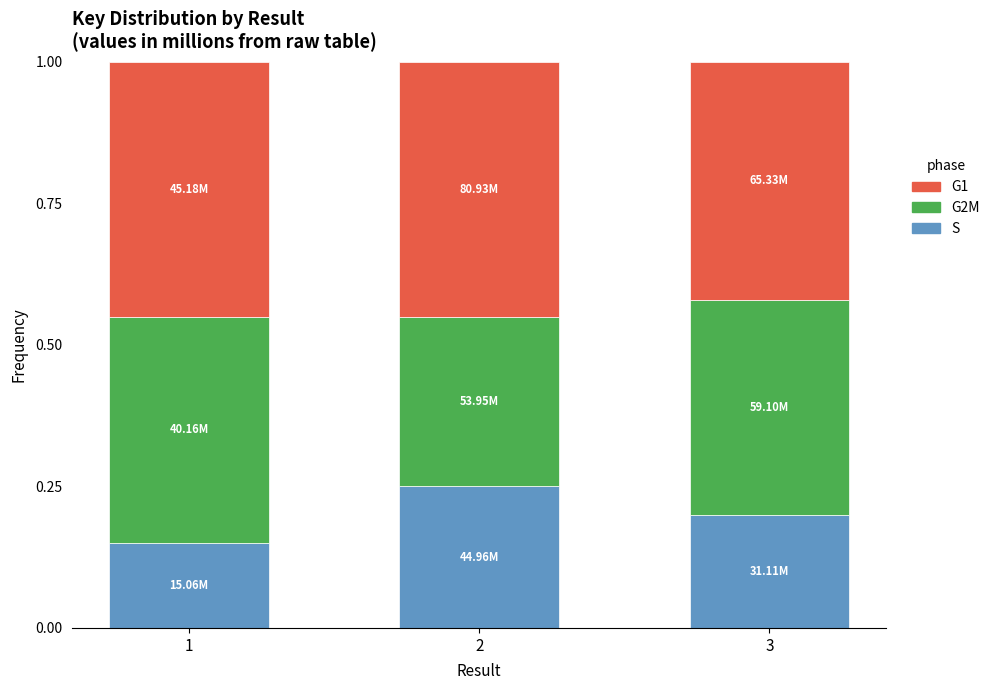

What is the sum of all S values?

0.6